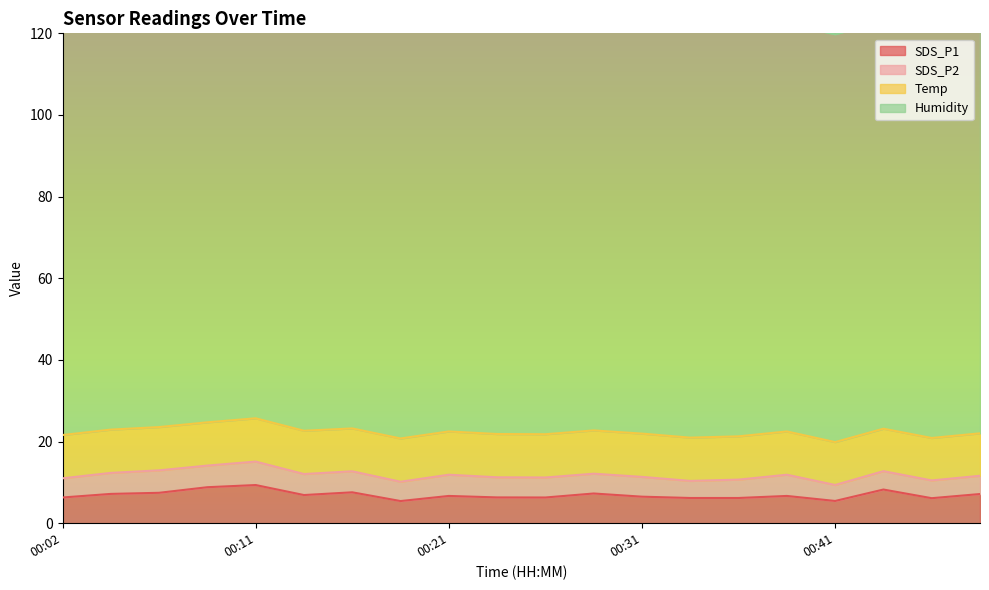

Reading left to right, transcribe all the data shown in this chart.

SDS_P1: 6.3	7.2	7.5	8.8	9.3	6.9	7.6	5.4	6.7	6.3	6.3	7.3	6.5	6.2	6.2	6.7	5.5	8.2	6.1	7.2
SDS_P2: 4.7	5.2	5.5	5.3	5.8	5.2	5.2	4.7	5.2	4.9	4.9	4.8	4.8	4.2	4.5	5.2	3.9	4.5	4.3	4.5
Temp: 10.6	10.6	10.6	10.6	10.6	10.6	10.5	10.6	10.6	10.6	10.6	10.6	10.6	10.6	10.6	10.6	10.5	10.4	10.4	10.4
Humidity: 99.9	99.9	99.9	99.9	99.9	99.9	99.9	99.9	99.9	99.9	99.9	99.9	99.9	99.9	99.9	99.9	99.9	99.9	99.9	99.9